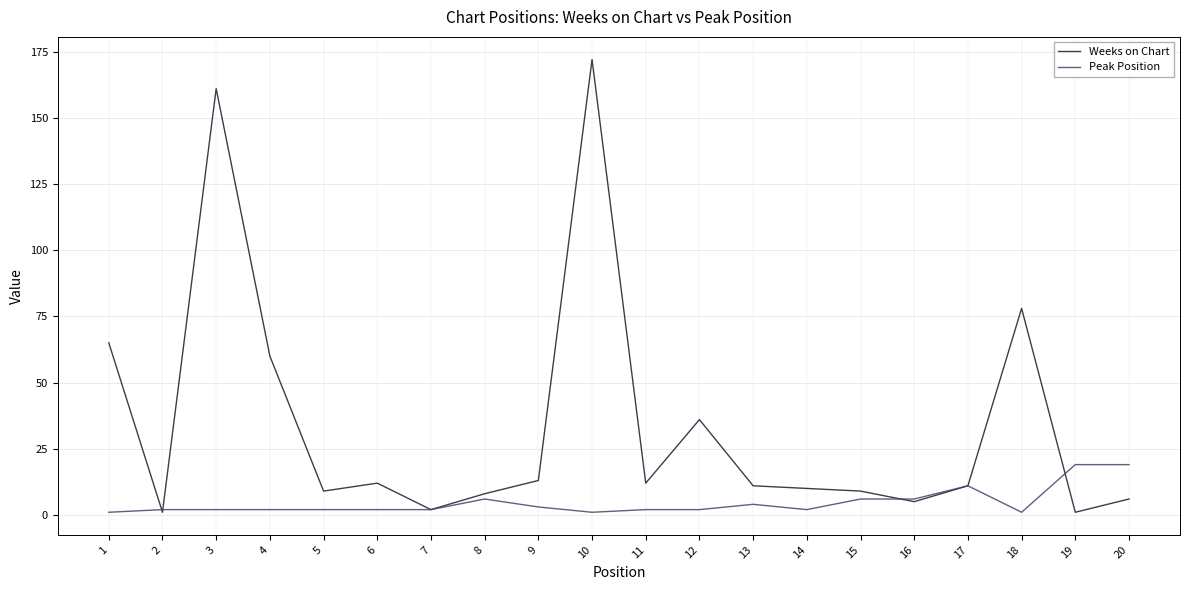

Does the chart have visible grid lines?

Yes